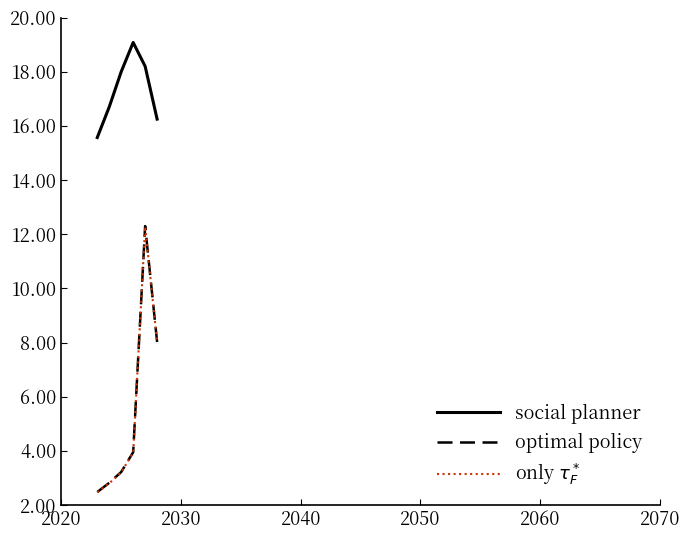

What is the greatest value displayed?

19.1